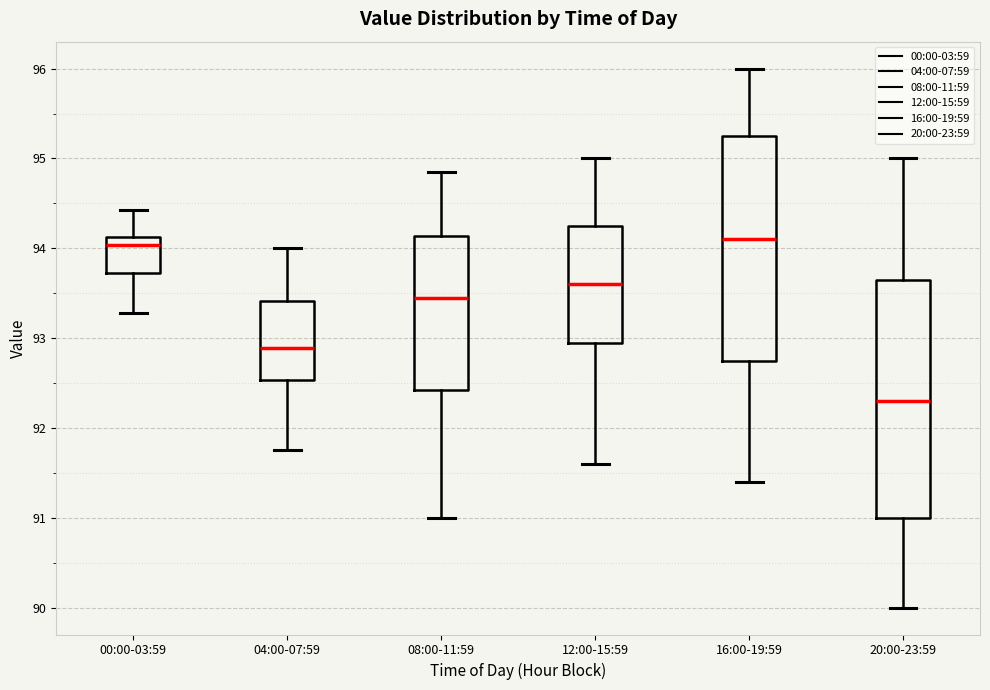

Reading left to right, transcribe this box plot: for each box, give where its median line is, the range the box spans, and where its two whiskers end, as read against the y-axis. The values are not printed on the chart, so give them approximately, as read against the axis.

00:00-03:59: median 94.0, box 93.7 to 94.1, whiskers 93.3 to 94.4
04:00-07:59: median 92.9, box 92.5 to 93.4, whiskers 91.8 to 94.0
08:00-11:59: median 93.5, box 92.4 to 94.1, whiskers 91.0 to 94.9
12:00-15:59: median 93.6, box 93.0 to 94.3, whiskers 91.6 to 95.0
16:00-19:59: median 94.1, box 92.8 to 95.3, whiskers 91.4 to 96.0
20:00-23:59: median 92.3, box 91.0 to 93.7, whiskers 90.0 to 95.0